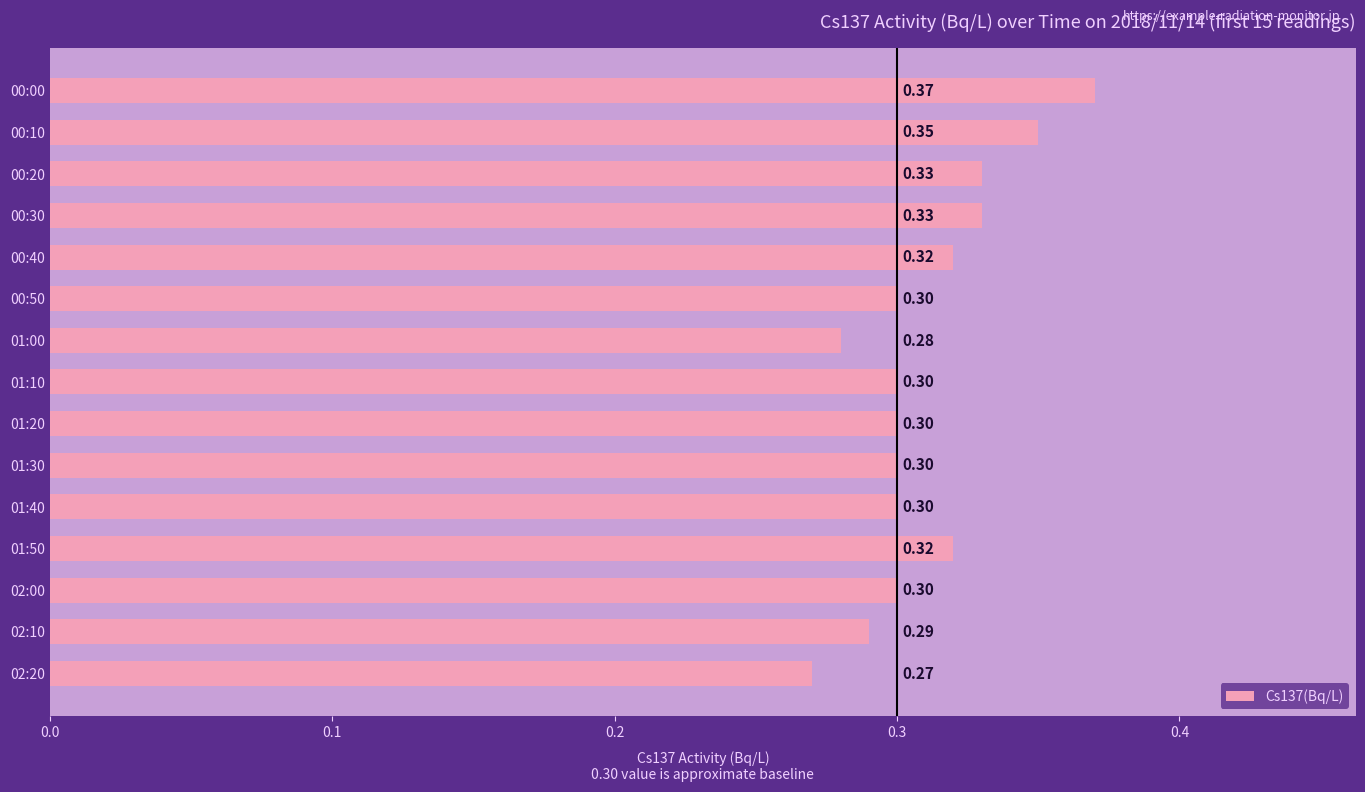

Which has a higher value, 01:30 or 00:40?

00:40